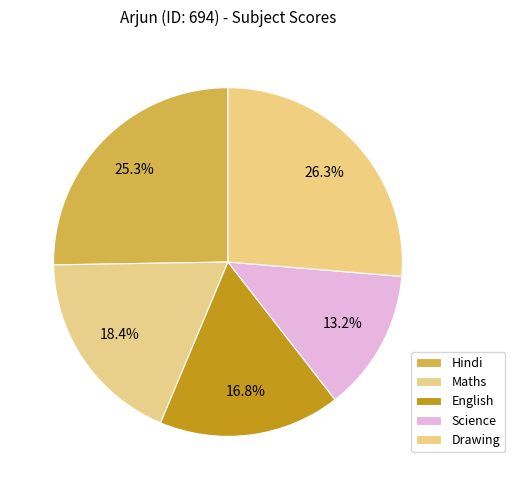

To the nearest percent, what is the difference between the largest and smallest slice percentages?

13%